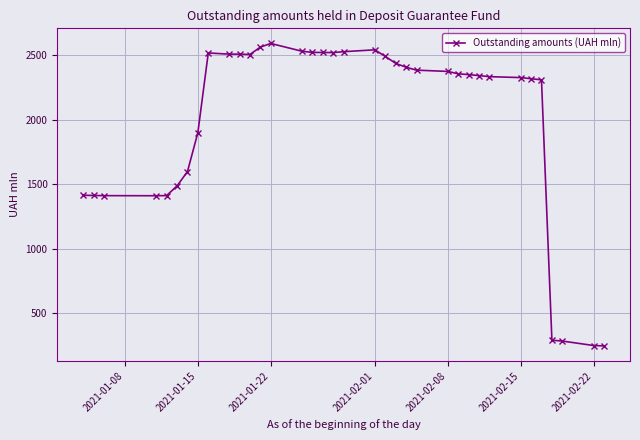

What is the smallest value displayed?

245.9